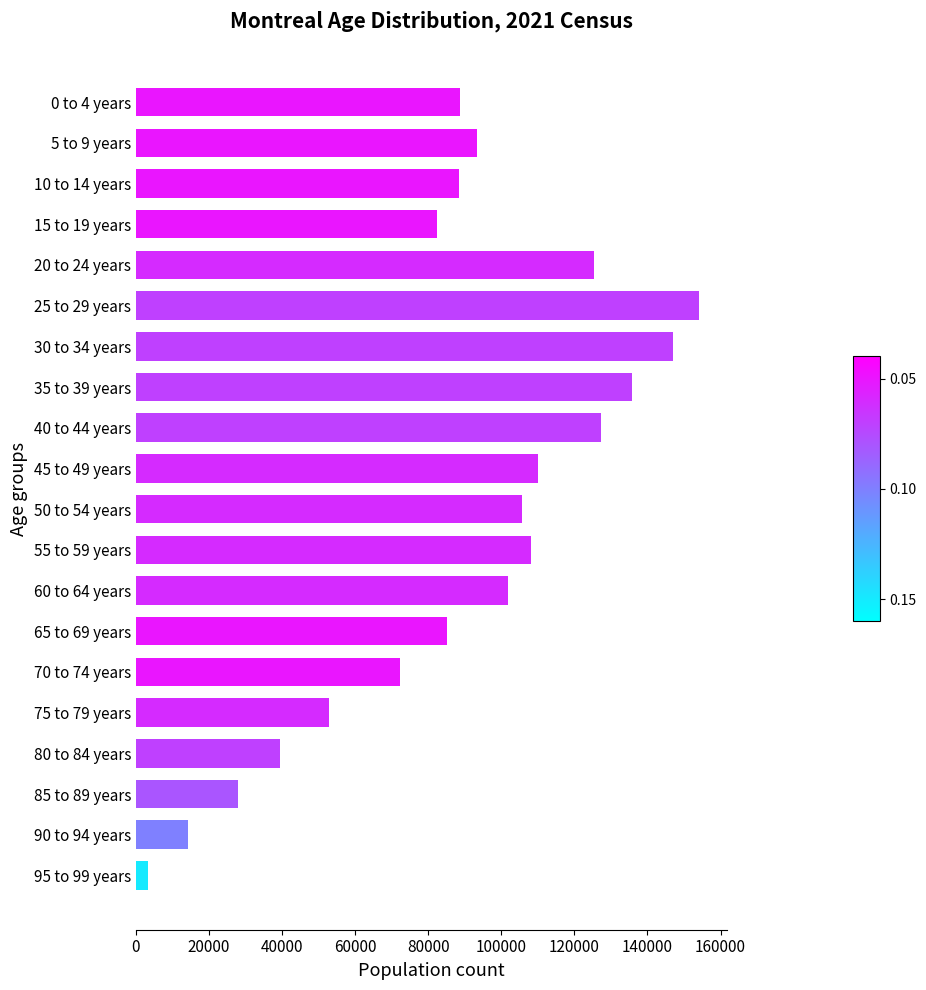

What is the label of the 9th bar from the top?

40 to 44 years